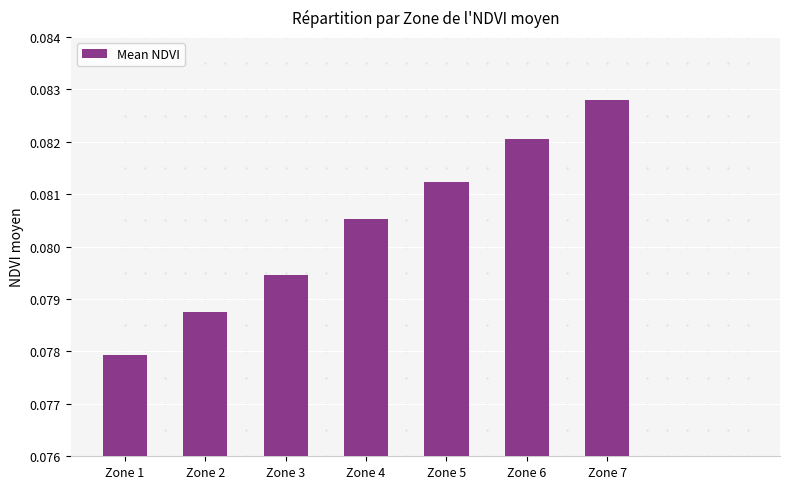

At which category does the chart reach its minimum across all series?

Zone 1